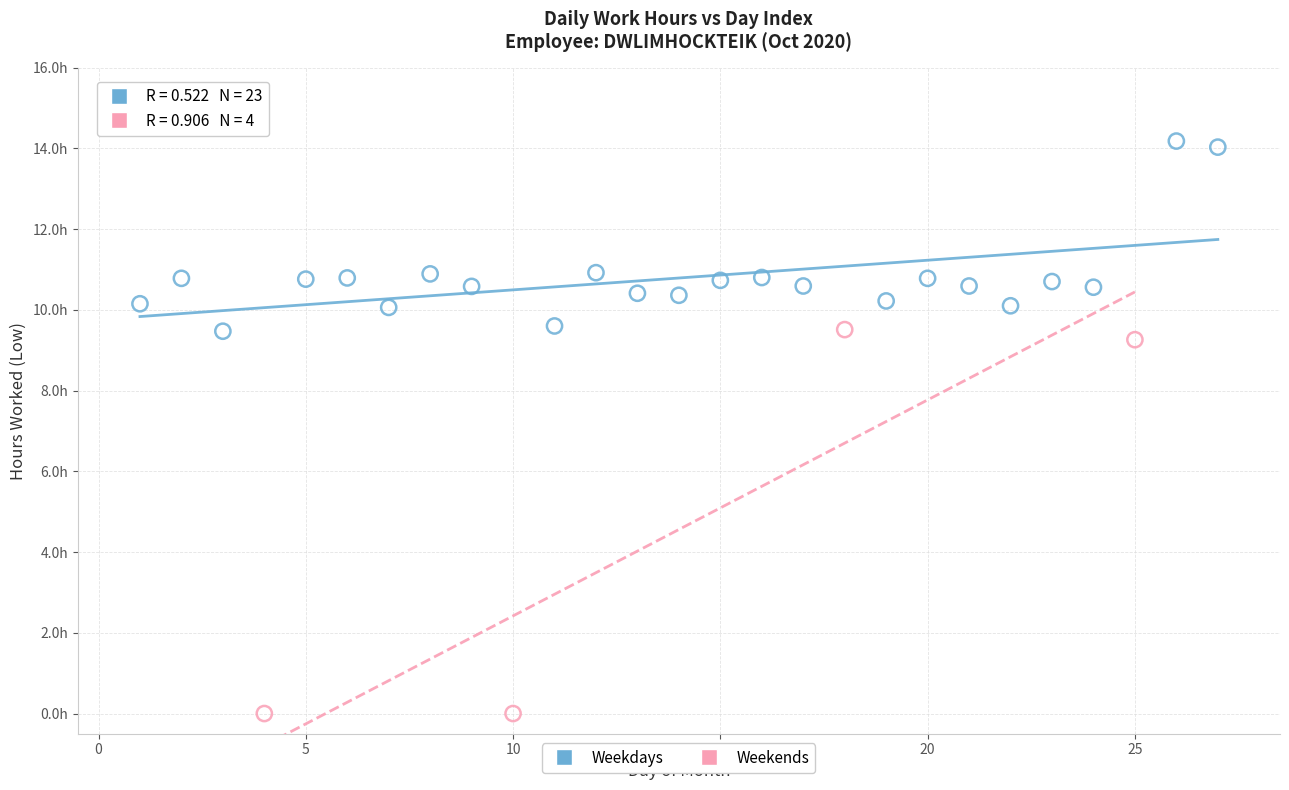

Which series has the largest Y range (max minus min)?

Weekends